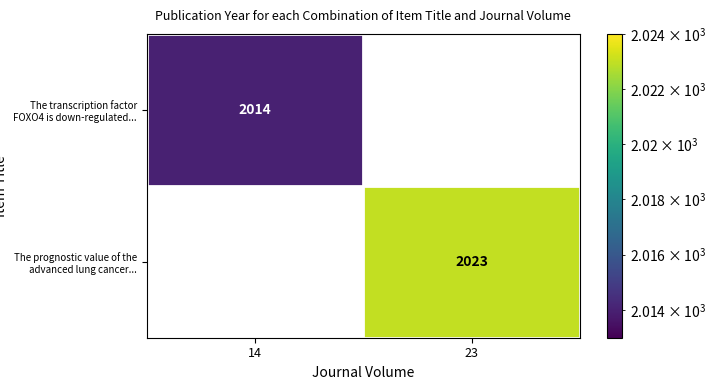

At how many categories does at least one series exceed 2017?

1